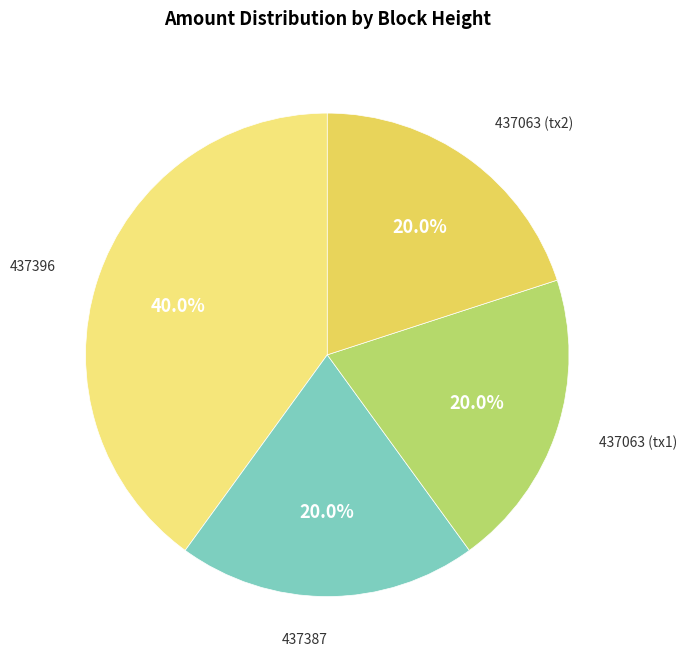

Count the number of slices in the pie.

4